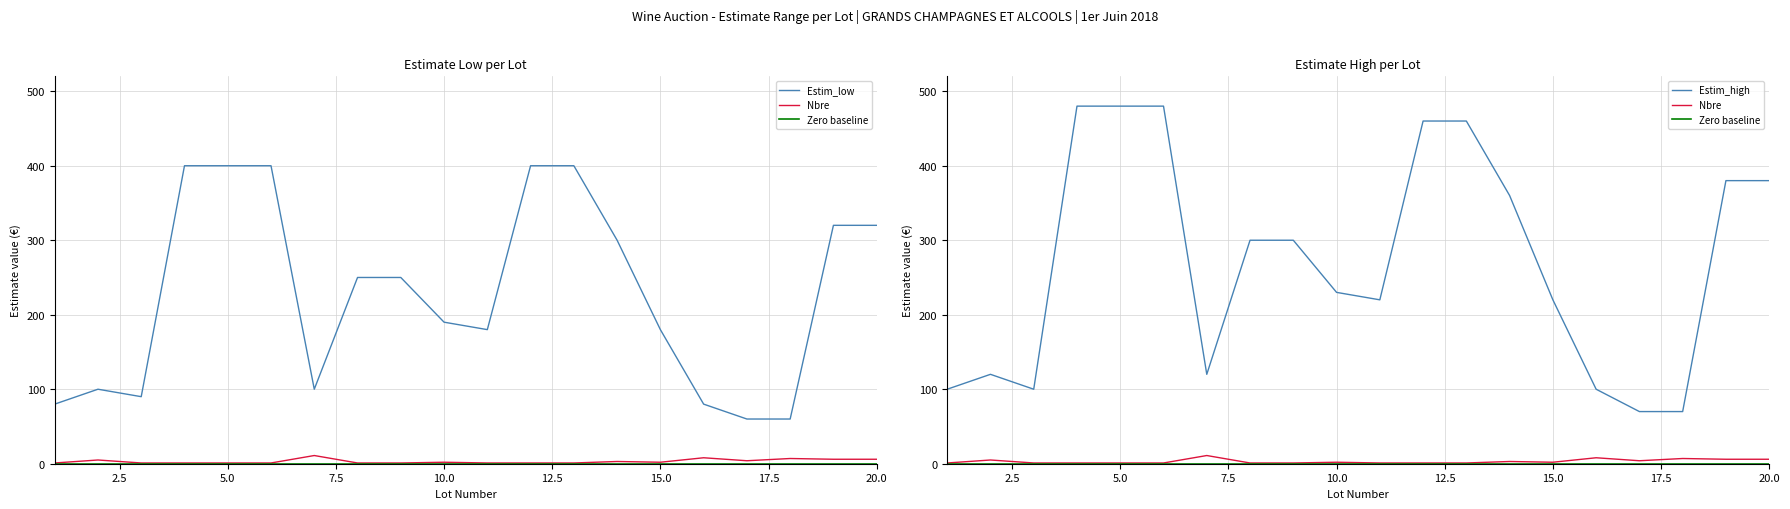

At which category is the sum across all series the highest?

Lot 4